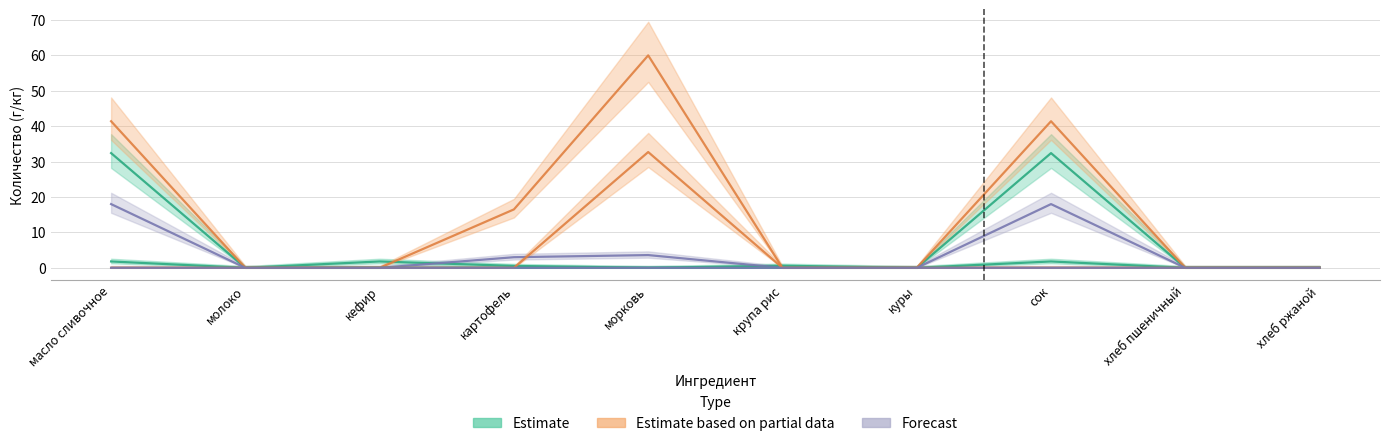

True or false: куры and крупа рис cross at least once.

False